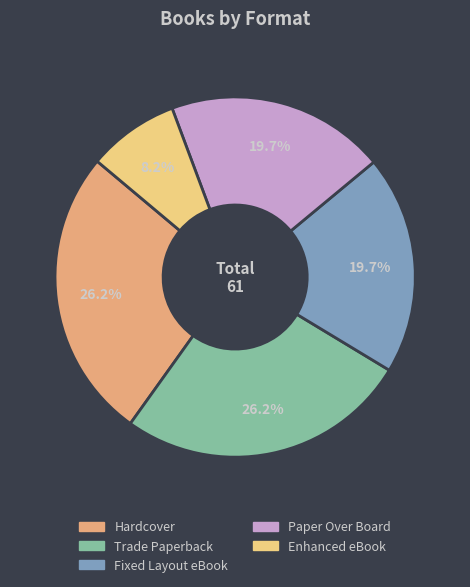

Which slice is the smallest?

Enhanced eBook